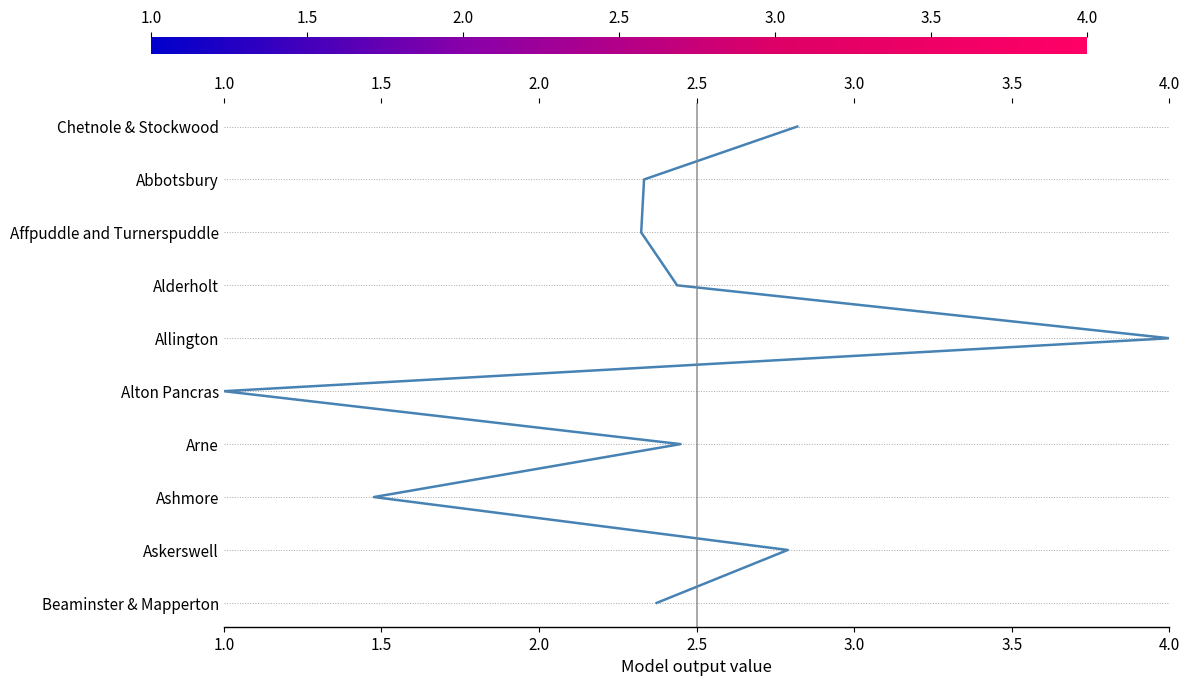

How many lines are shown in the chart?

1